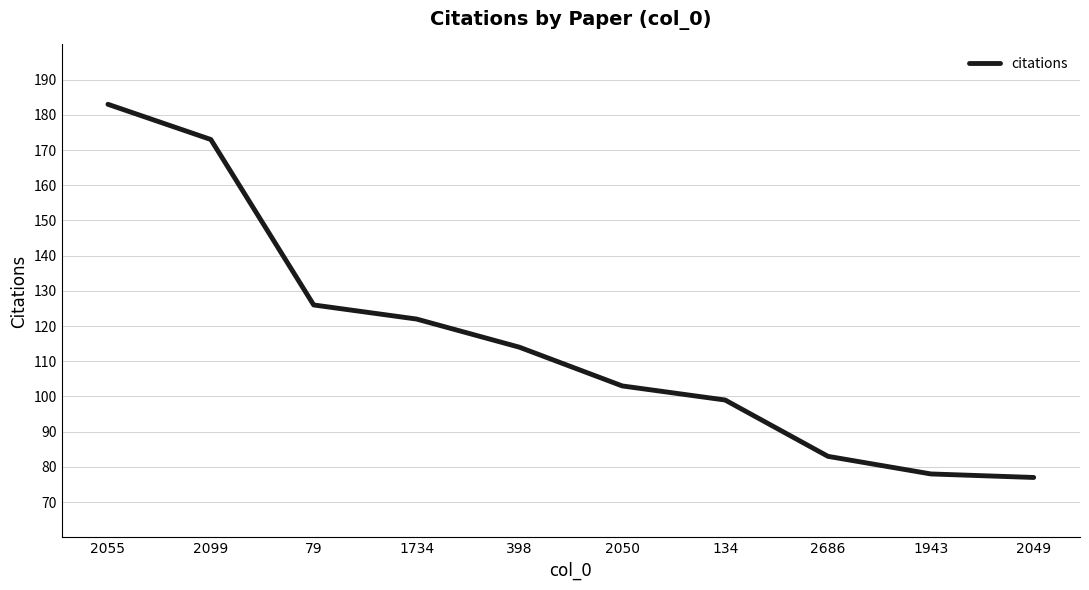

What is the difference between the maximum and minimum values?

106